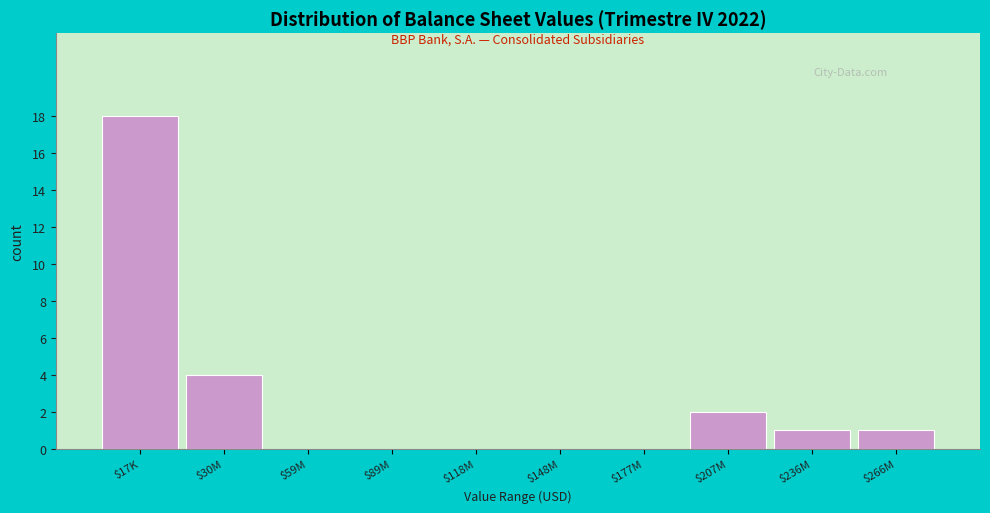

The value at $30M is 4. True or false?

True